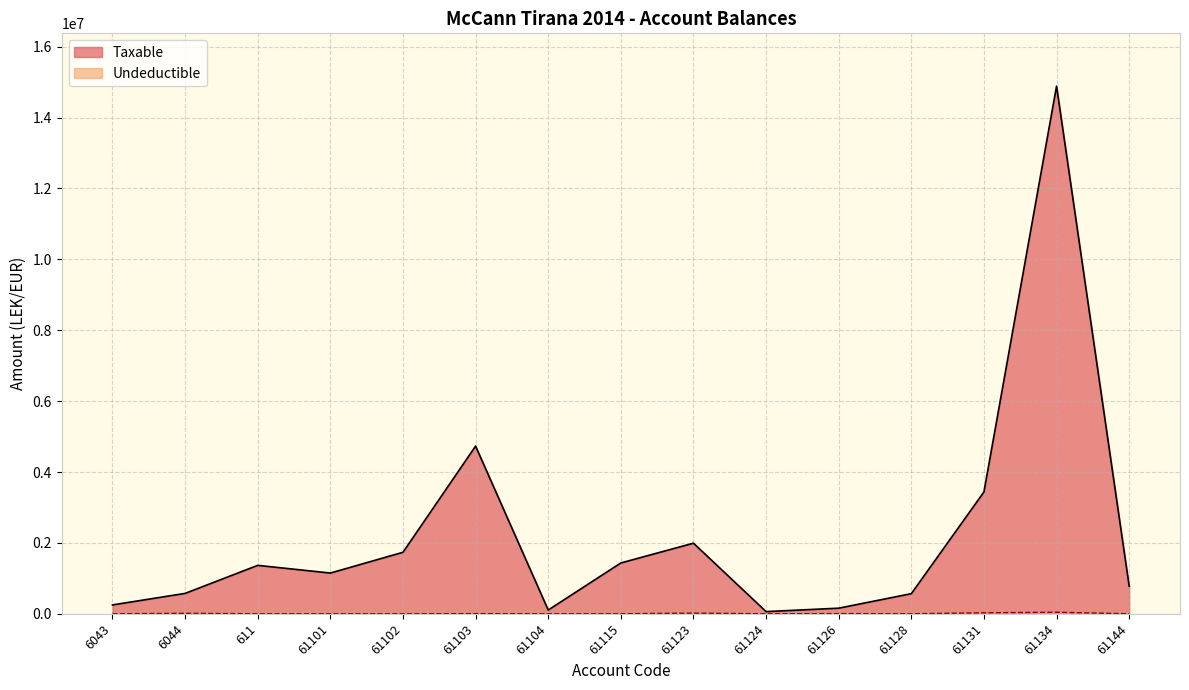

Where is Undeductible nearest to the value 21649?

61123